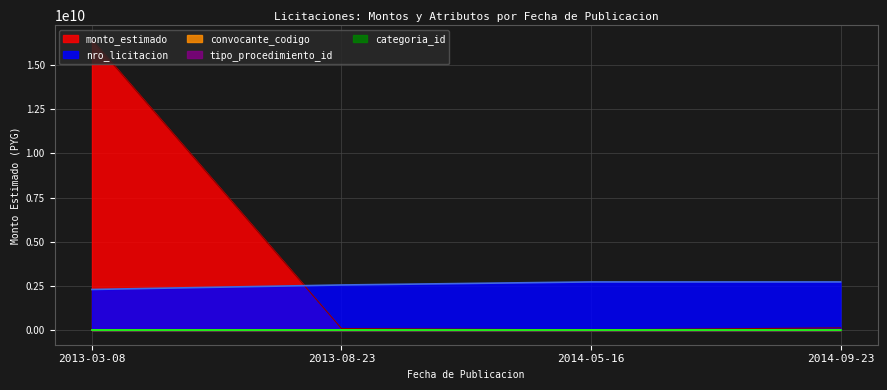

Reading left to right, extract all data points from this chart.

monto_estimado: 16420469136	94999992	17200000	132000000
tipo_procedimiento_id: 16700000	15900000	15900000	15900000
convocante_codigo: 5000000	1000000	1000000	1000000
nro_licitacion: 2301950000	2554980000	2727630000	2727830000